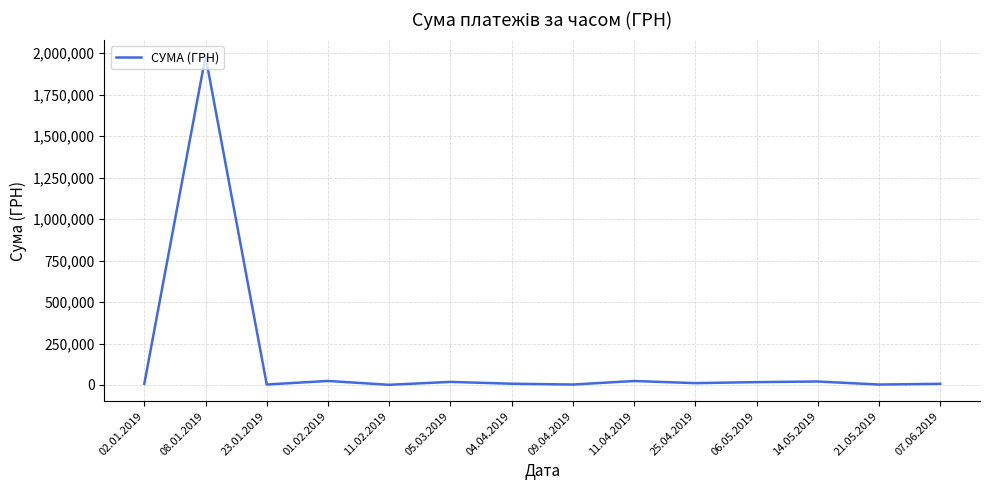

Approximately how many times larger is the value at 14.05.2019 compared to 04.04.2019?

2.8